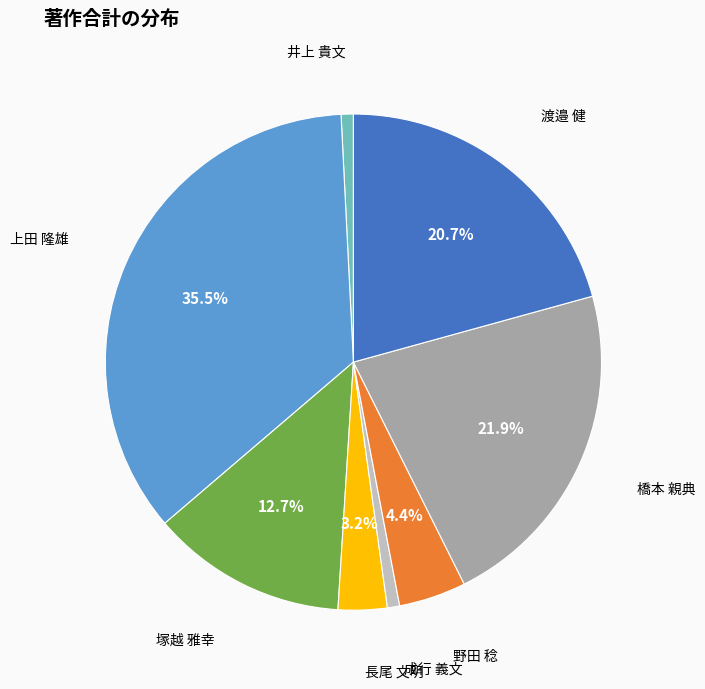

Does any single category account for the majority?

No